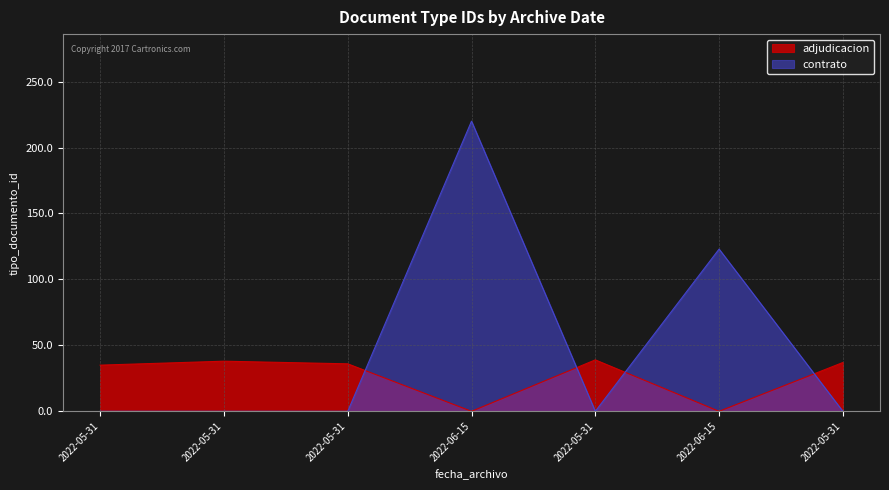

True or false: the data has more than 0 interior local peaks.

True